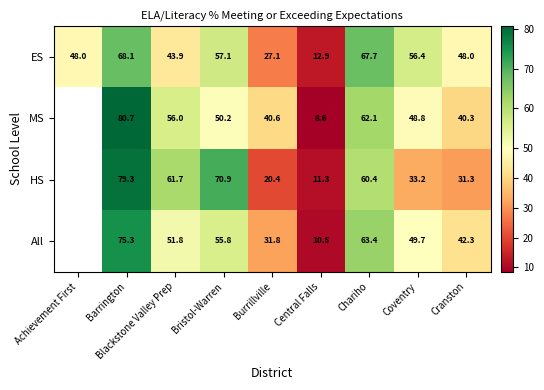

The All series shows 63.4 at Chariho. True or false?

True